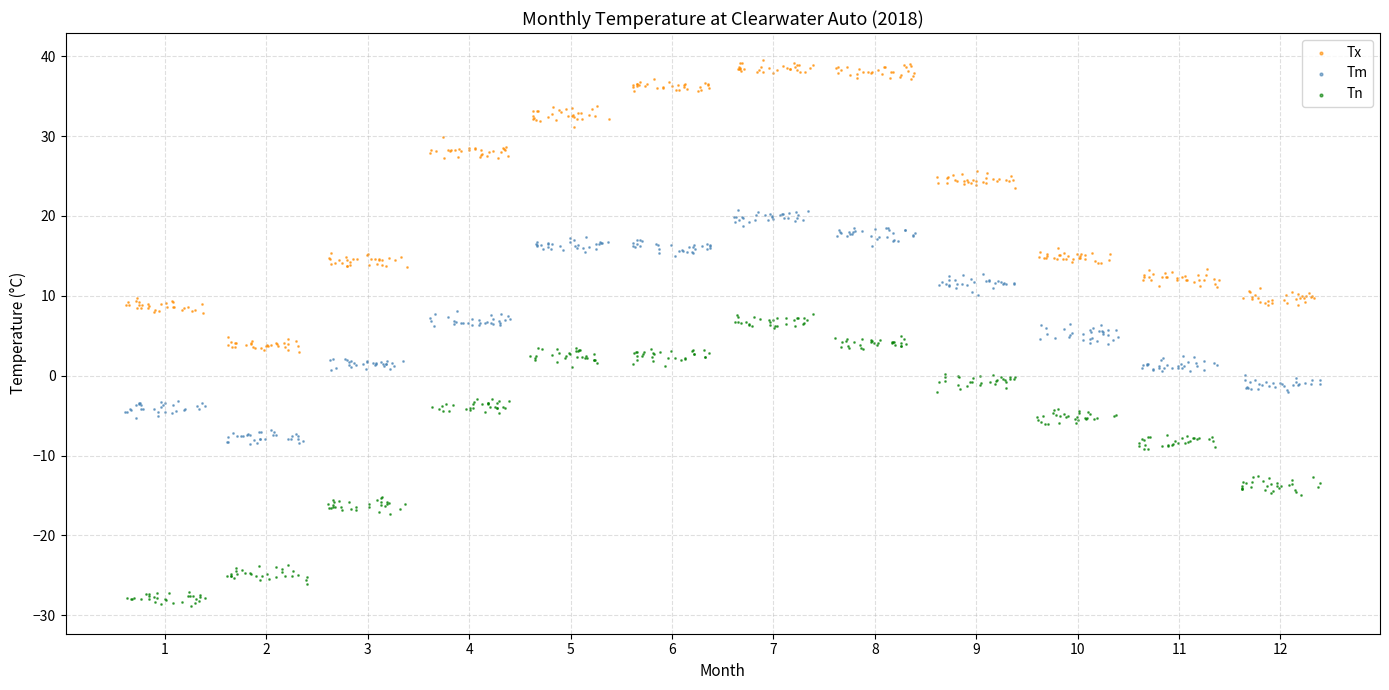

Which series reaches the maximum Y coordinate?

Tx